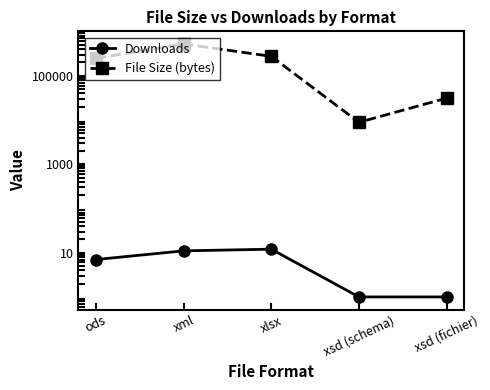

True or false: Downloads has a value of 2 at ods.

False